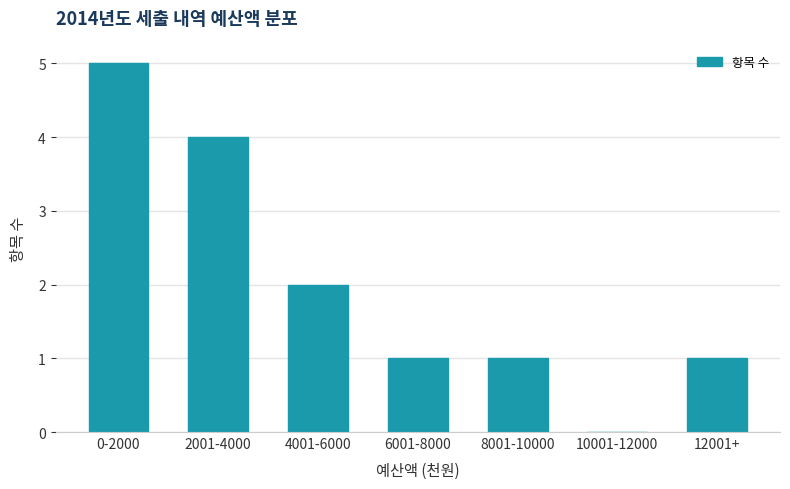

Reading left to right, transcribe all the data shown in this chart.

0-2000=5	2001-4000=4	4001-6000=2	6001-8000=1	8001-10000=1	10001-12000=0	12001+=1